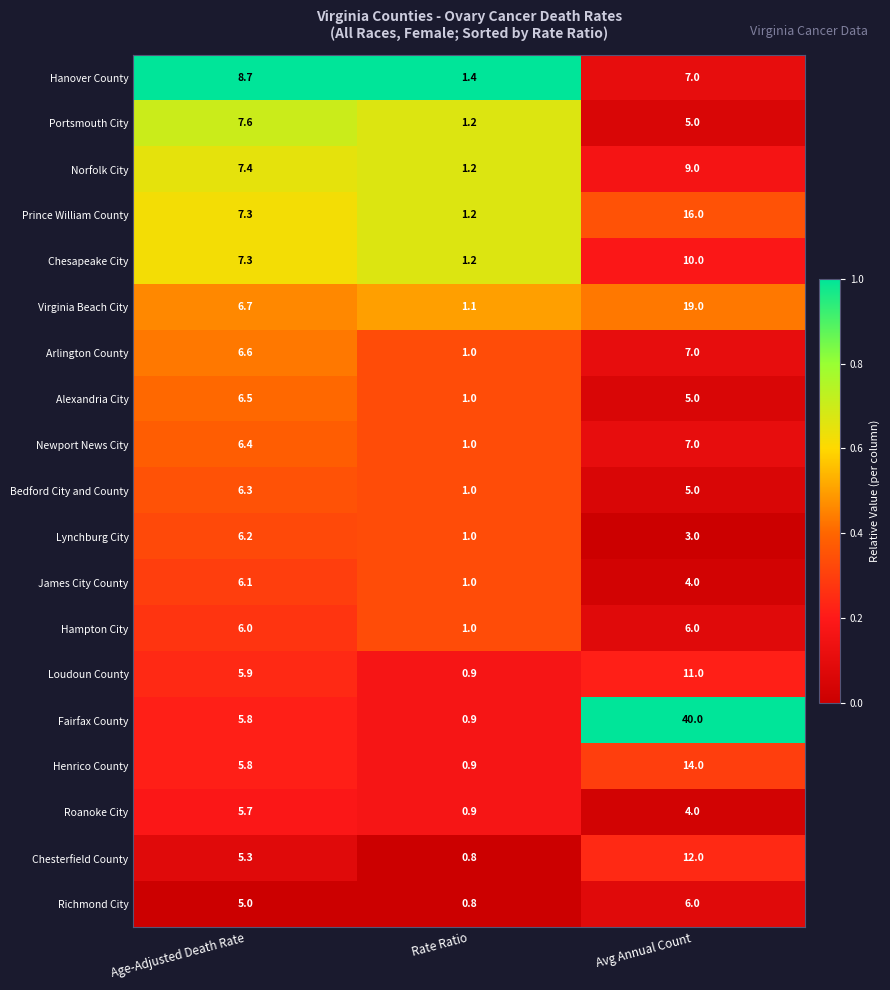

How many categories are shown in the chart?

3